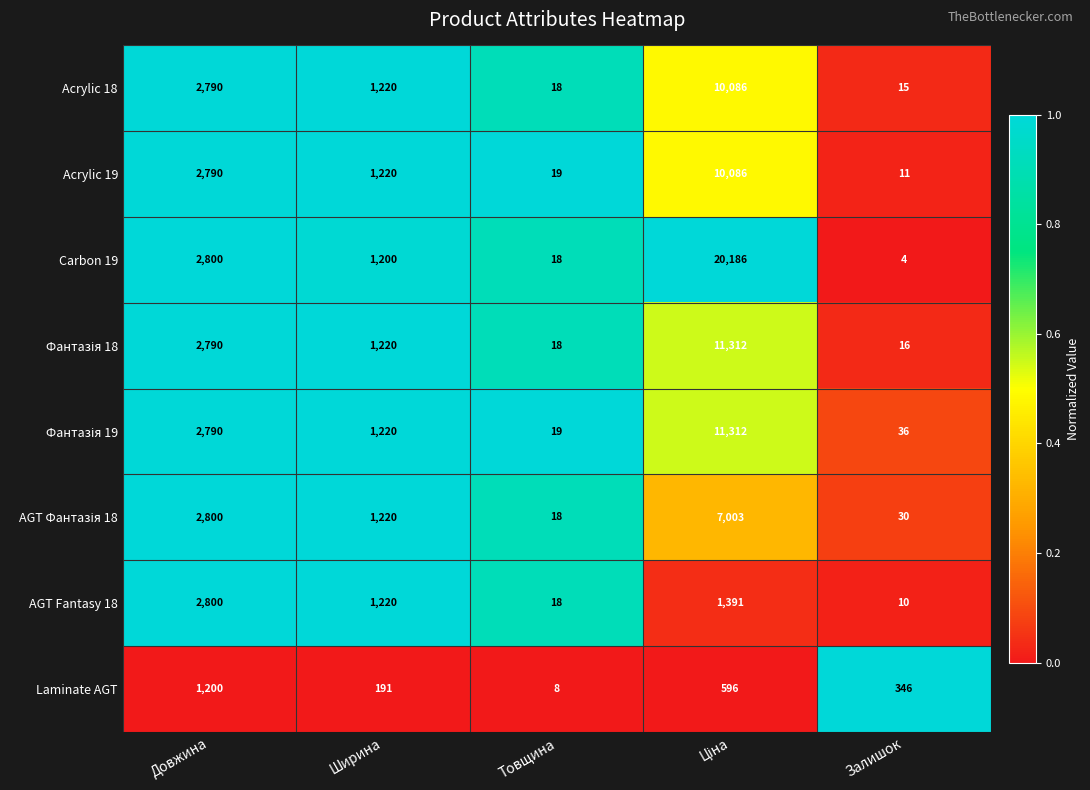

Which series has the largest range (max minus min)?

Carbon 19